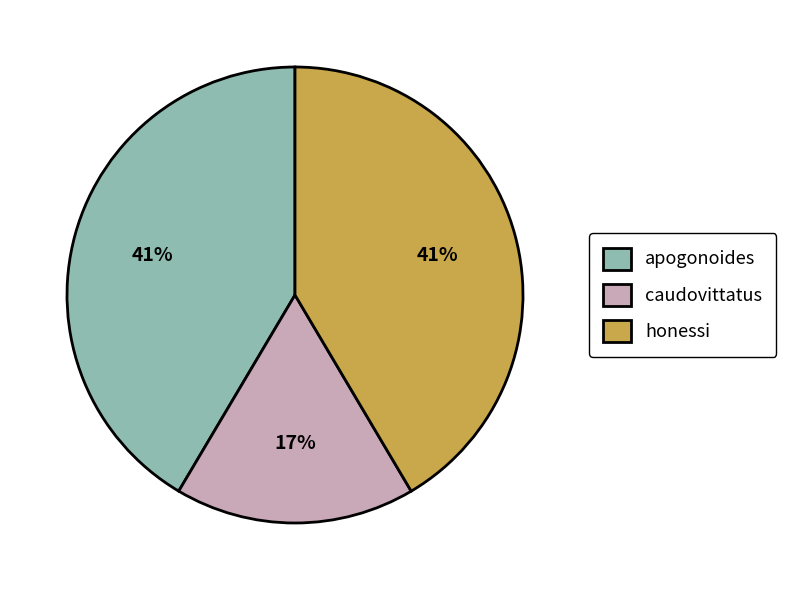

True or false: caudovittatus accounts for 17% of the total.

True